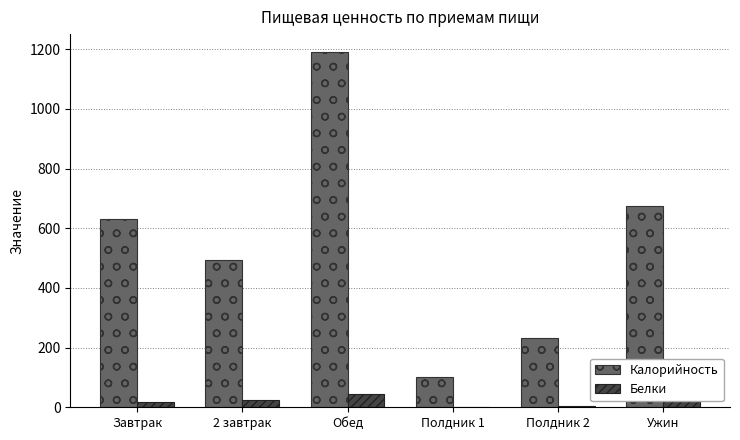

What is the maximum value for Белки?

44.2